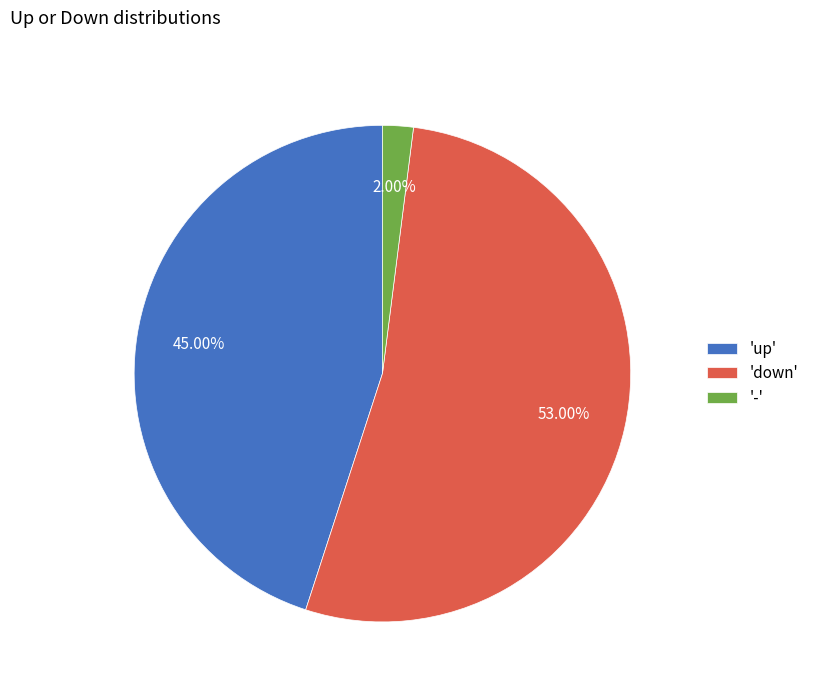

Which slice is the smallest?

-